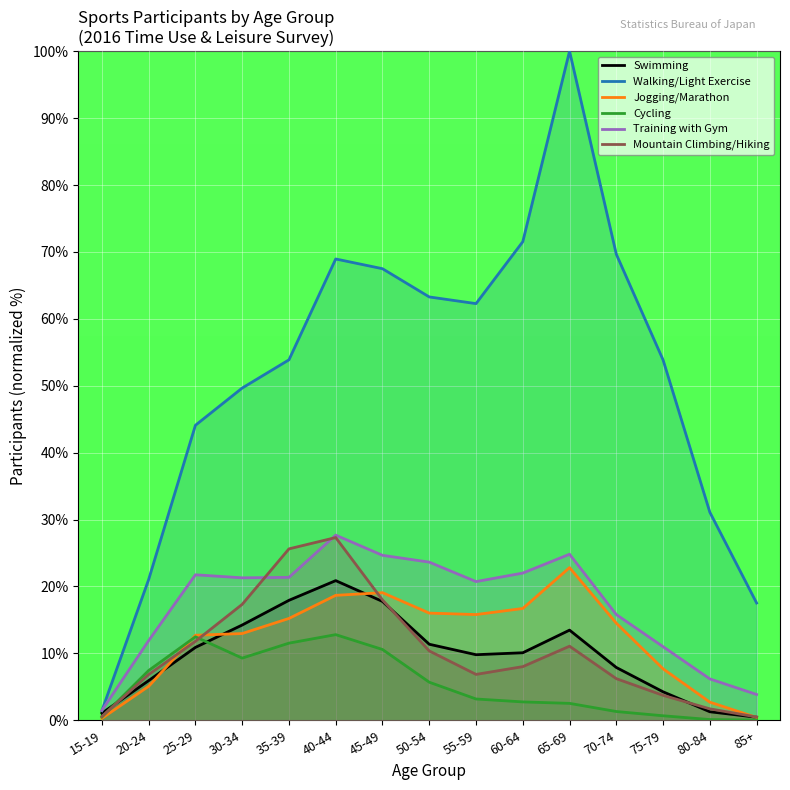

At which category is the sum across all series the highest?

40-44